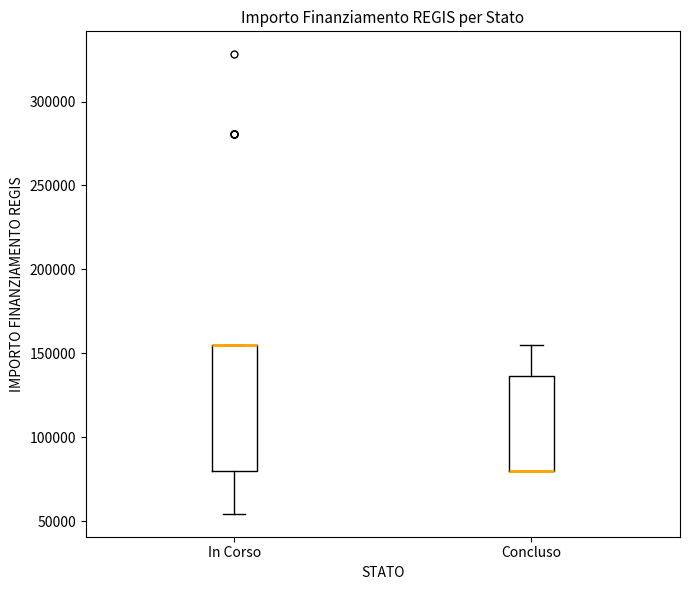

Where is the upper edge of the box for In Corso on the y-axis? The values are not printed on the chart, so give them approximately, as read against the axis.

155000